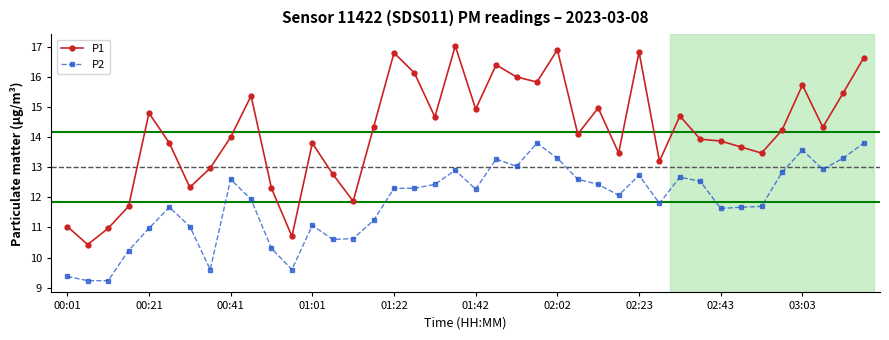

Which series has the widest spread of values?

P1